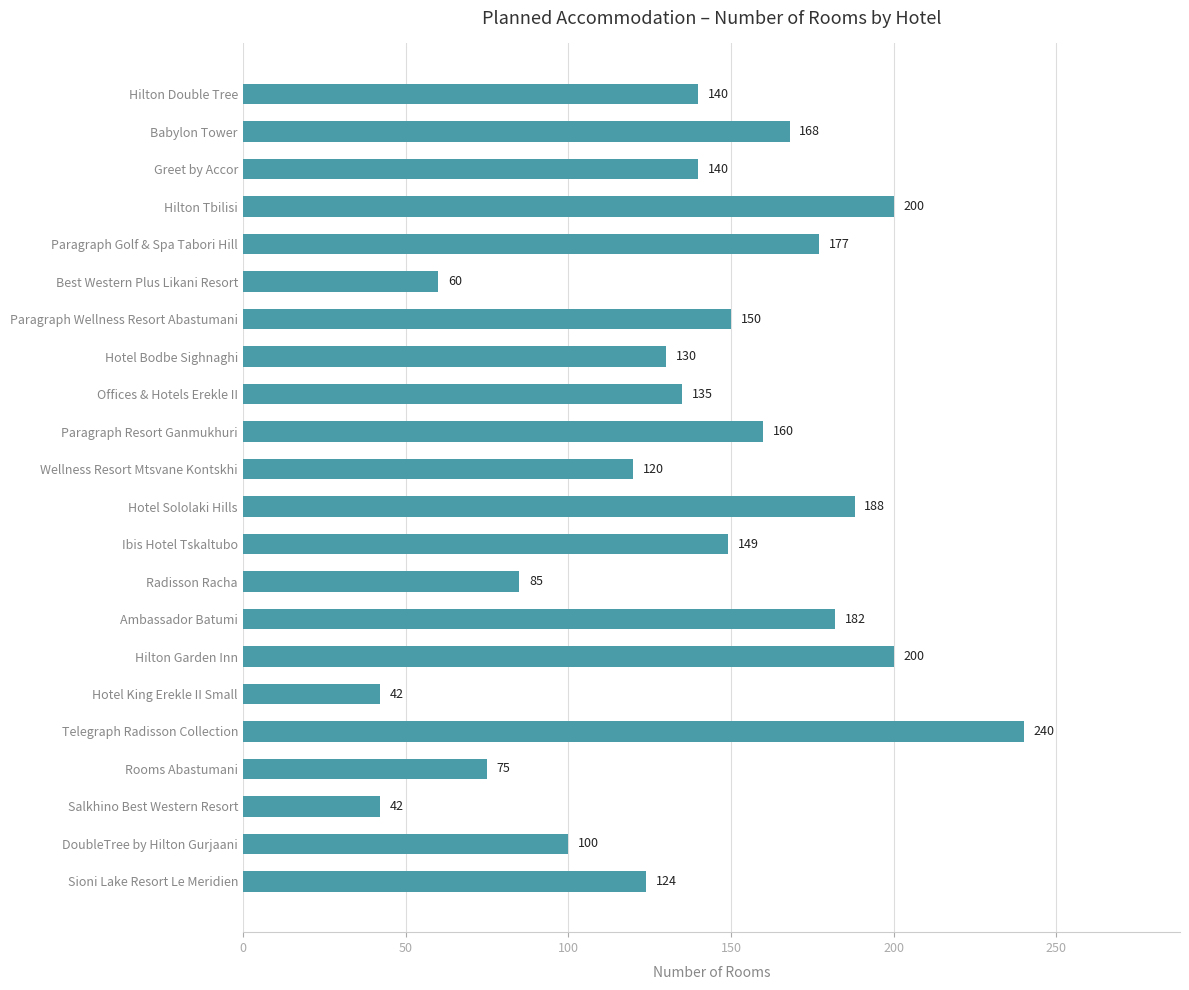

Which has a higher value, Wellness Resort Mtsvane Kontskhi or Best Western Plus Likani Resort?

Wellness Resort Mtsvane Kontskhi